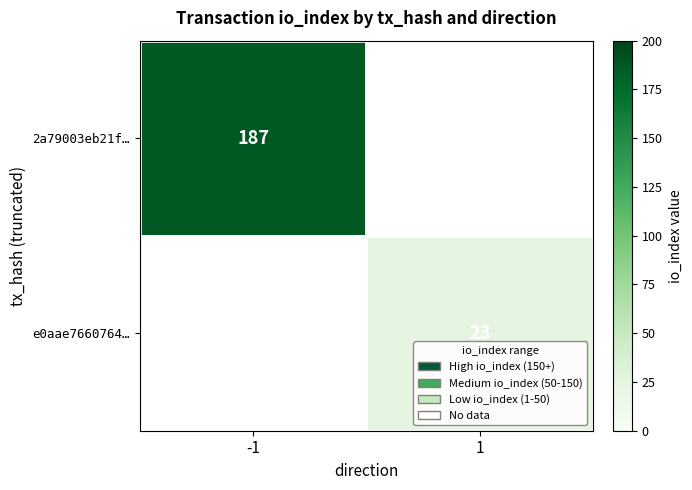

The e0aae7660764… series shows 23 at 1. True or false?

True